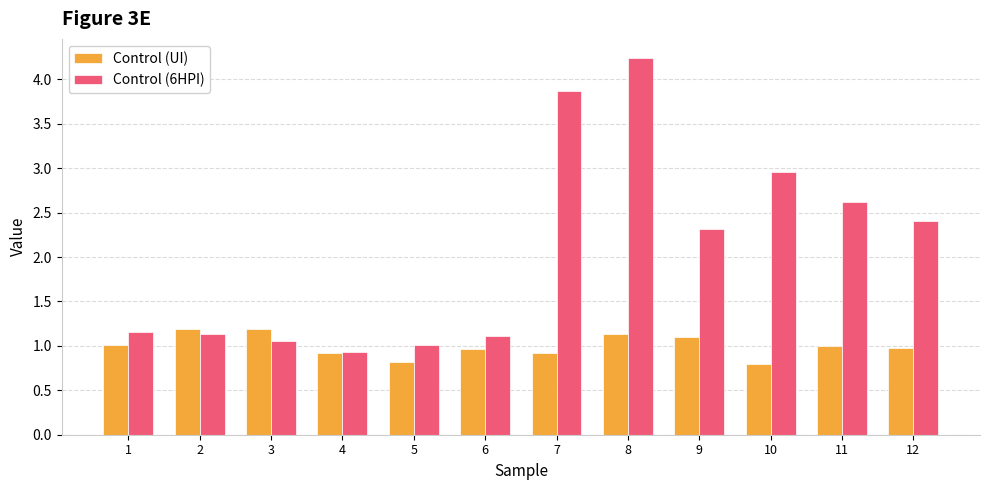

What value does the Control (UI) series have at 4?

0.9